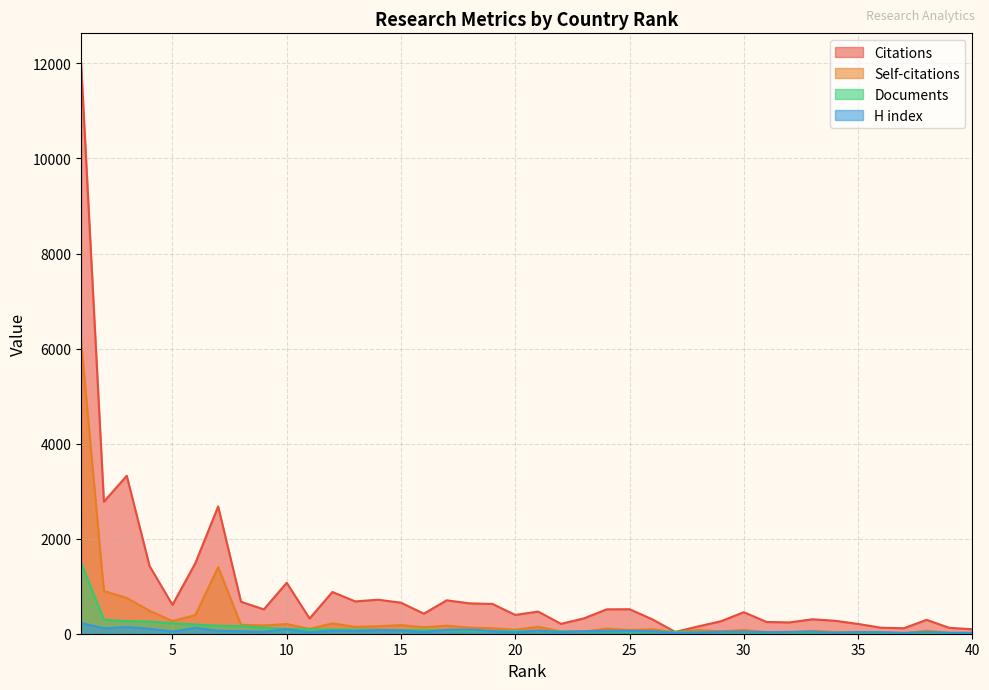

How many values in the Self-citations series are below 109?

20